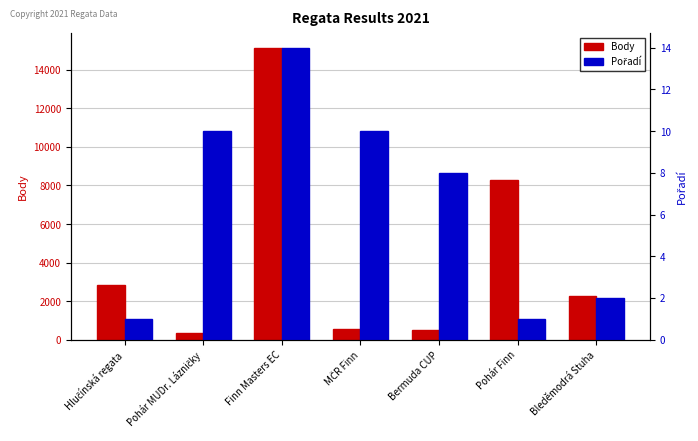

What is the sum of the Pořadí values at Finn Masters EC and Pohár MUDr. Lázničky?

24